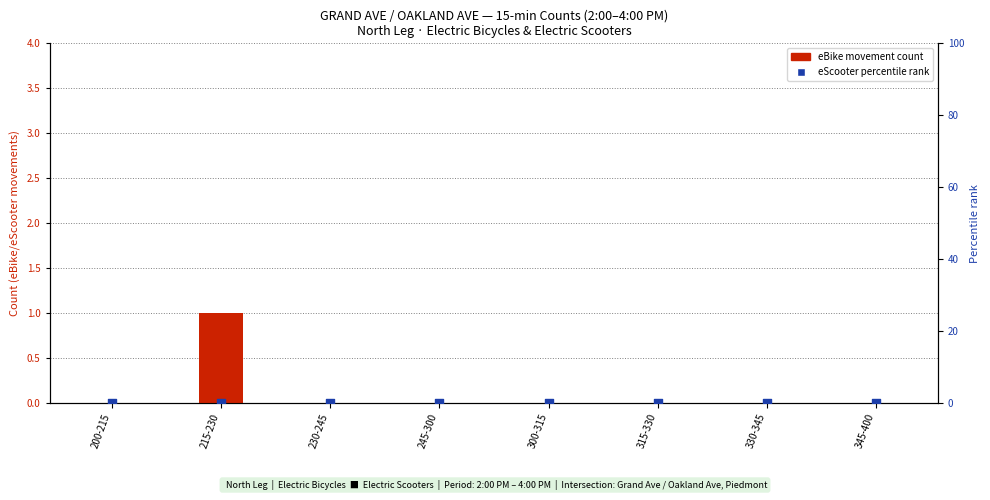

Which series contains the highest Y value?

eBike count (N-leg)